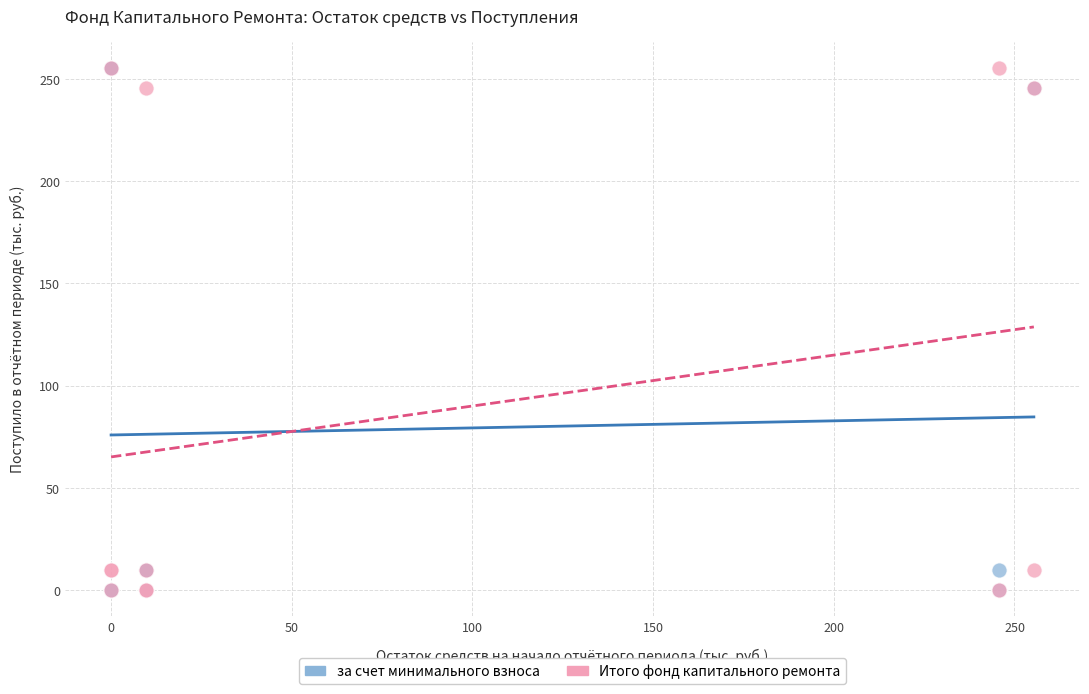

What are all the series names shown in the legend?

за счет минимального взноса, Итого фонд капитального ремонта